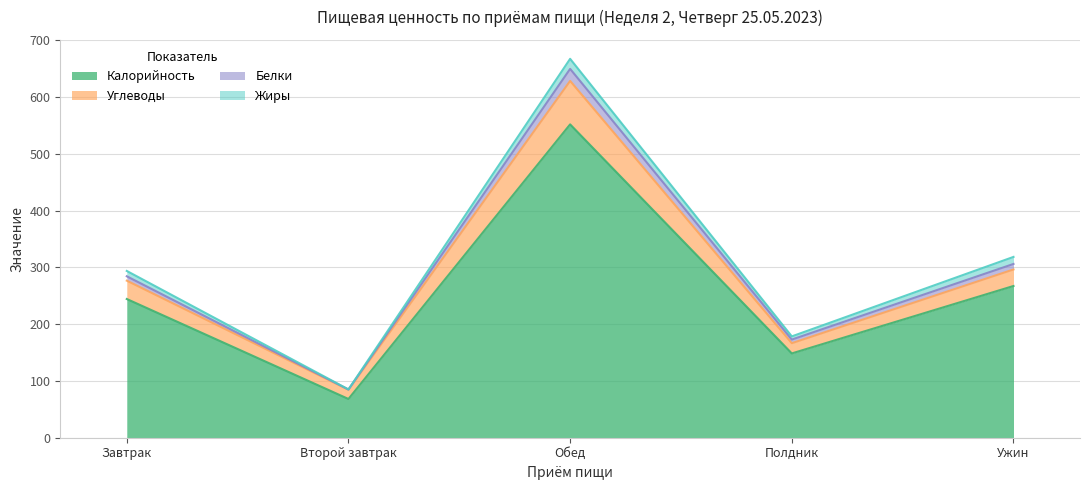

What are all the series names shown in the legend?

Калорийность, Углеводы, Белки, Жиры